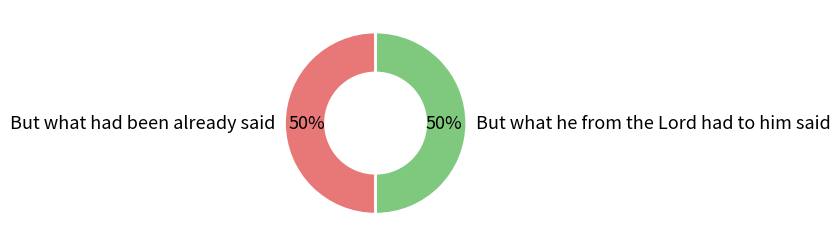

Count the number of slices in the pie.

2